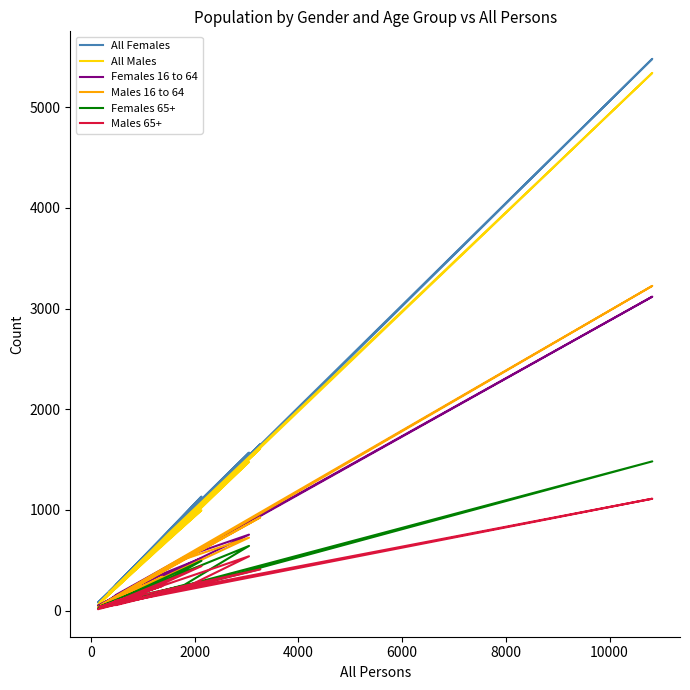

True or false: Males 65+ has more than 0 interior local peaks.

True